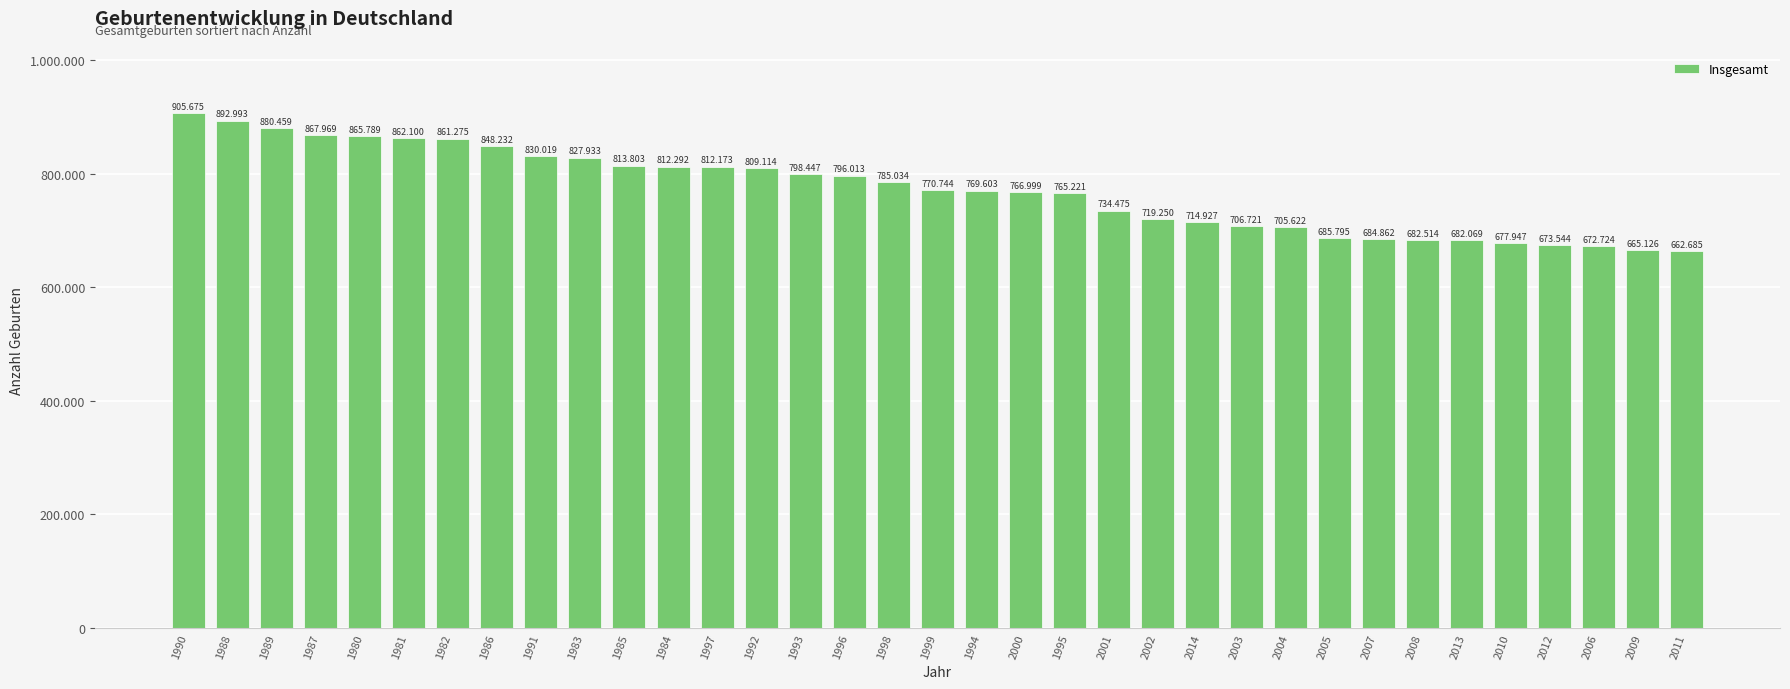

Where does the data first go above 770744?

1990